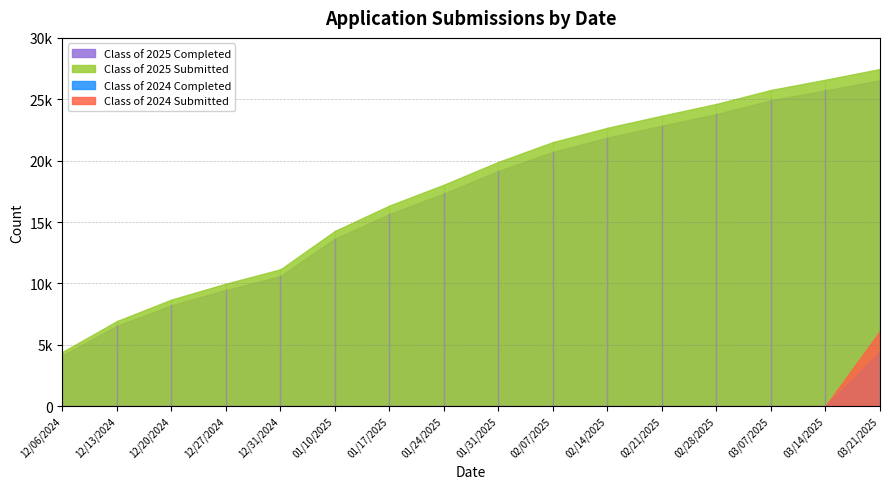

Reading left to right, list all the values displayed in this chart.

Class of 2025 Submitted: 12/06/2024=4415	12/13/2024=6929	12/20/2024=8683	12/27/2024=9977	12/31/2024=11146	01/10/2025=14275	01/17/2025=16342	01/24/2025=18042	01/31/2025=19900	02/07/2025=21512	02/14/2025=22677	02/21/2025=23666	02/28/2025=24622	03/07/2025=25758	03/14/2025=26594	03/21/2025=27465
Class of 2025 Completed: 12/06/2024=4127	12/13/2024=6542	12/20/2024=8218	12/27/2024=9469	12/31/2024=10596	01/10/2025=13648	01/17/2025=15652	01/24/2025=17324	01/31/2025=19159	02/07/2025=20722	02/14/2025=21870	02/21/2025=22850	02/28/2025=23792	03/07/2025=24911	03/14/2025=25727	03/21/2025=26558
Class of 2024 Submitted: 12/06/2024=0	12/13/2024=0	12/20/2024=0	12/27/2024=0	12/31/2024=0	01/10/2025=0	01/17/2025=0	01/24/2025=0	01/31/2025=0	02/07/2025=0	02/14/2025=0	02/21/2025=0	02/28/2025=0	03/07/2025=0	03/14/2025=8	03/21/2025=6116
Class of 2024 Completed: 12/06/2024=0	12/13/2024=0	12/20/2024=0	12/27/2024=0	12/31/2024=0	01/10/2025=0	01/17/2025=0	01/24/2025=0	01/31/2025=0	02/07/2025=0	02/14/2025=0	02/21/2025=0	02/28/2025=0	03/07/2025=0	03/14/2025=0	03/21/2025=4475